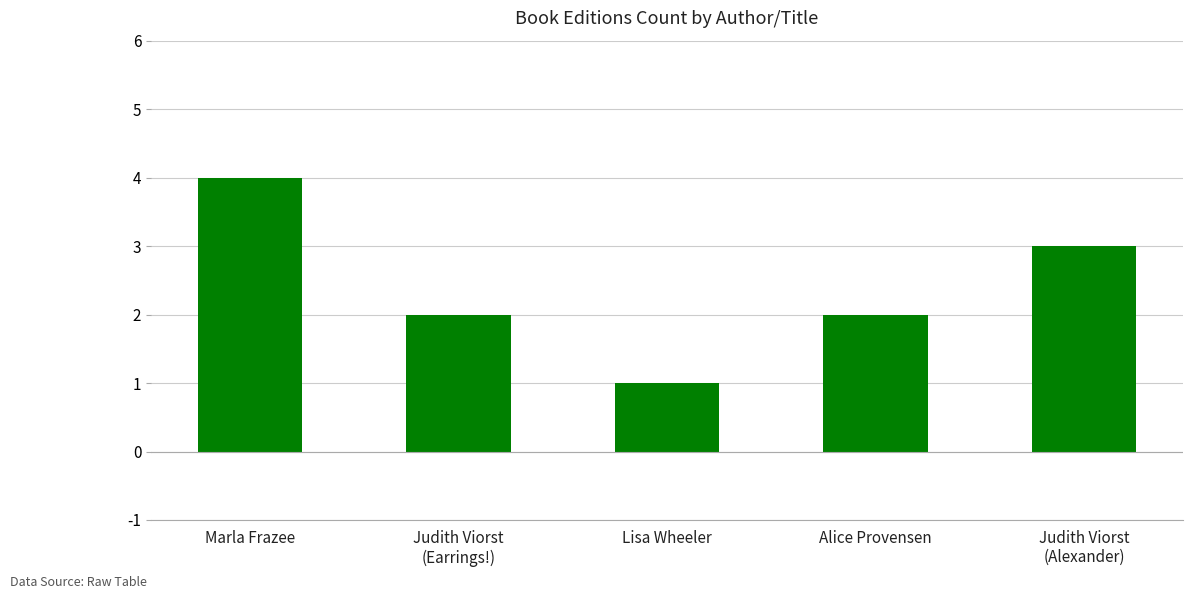

What is the approximate value at Lisa Wheeler?

1